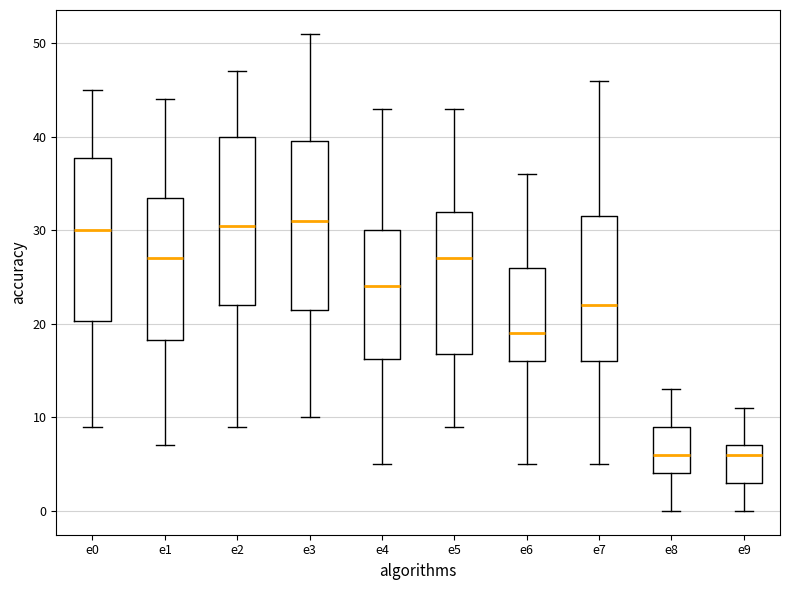

Where is the lower edge of the box for e6 on the y-axis? The values are not printed on the chart, so give them approximately, as read against the axis.

16